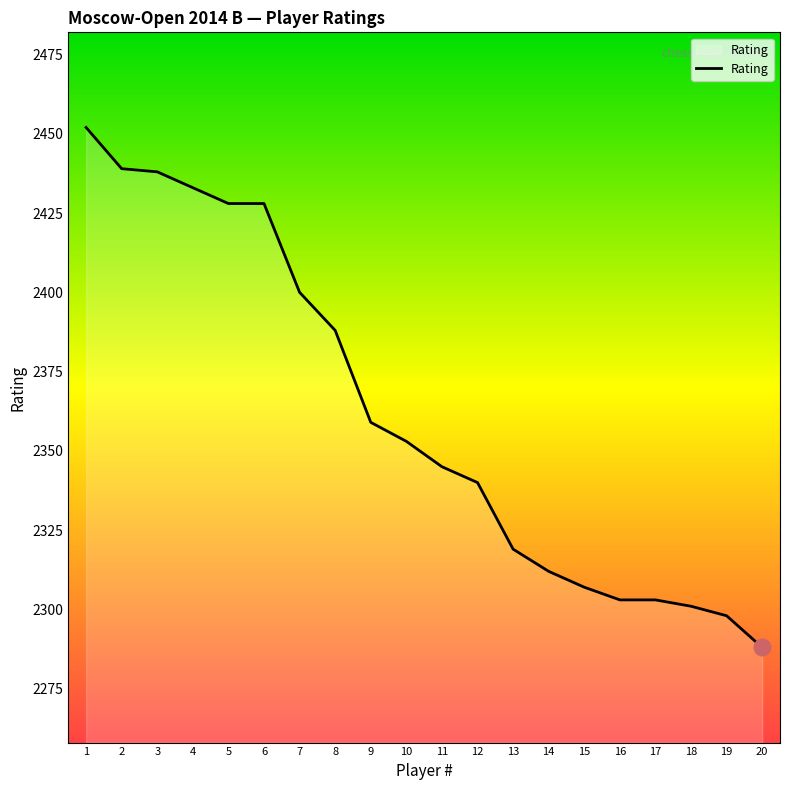

What is the ratio of the value at 15 to the value at 4?

0.9